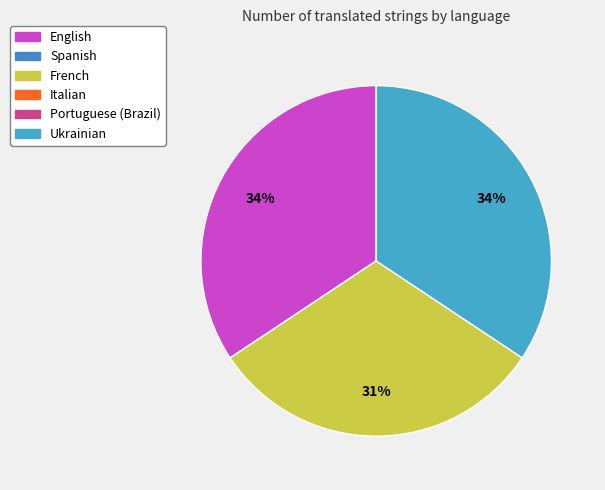

To the nearest percent, what is the difference between the largest and smallest slice percentages?

3%